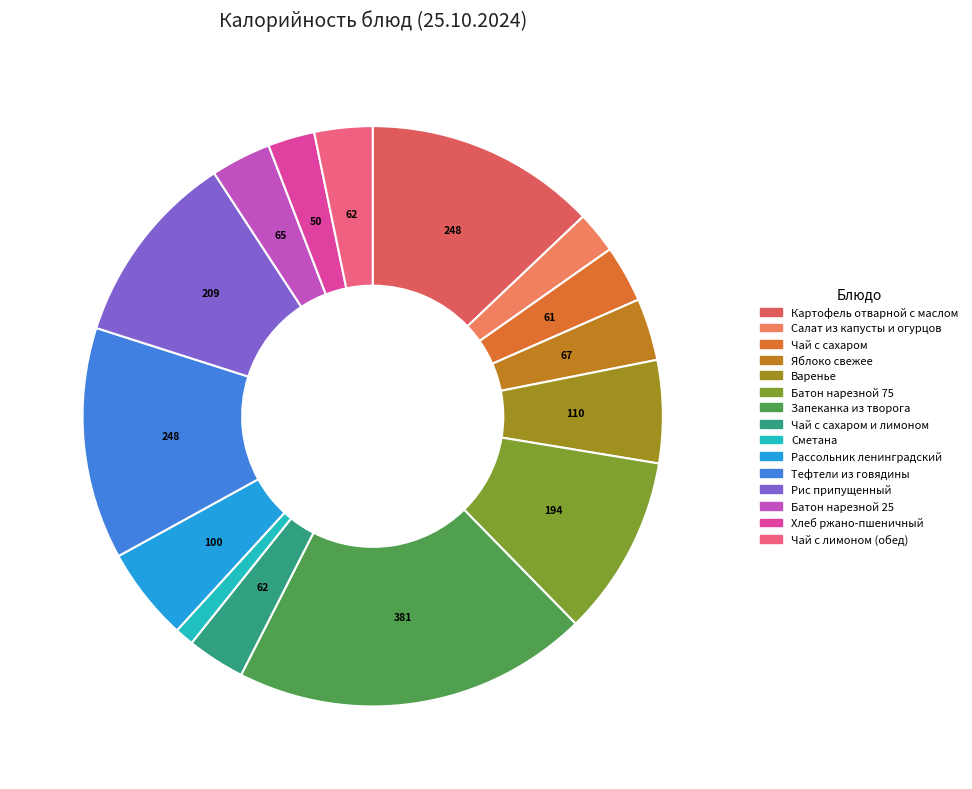

How many segments does this pie chart have?

15